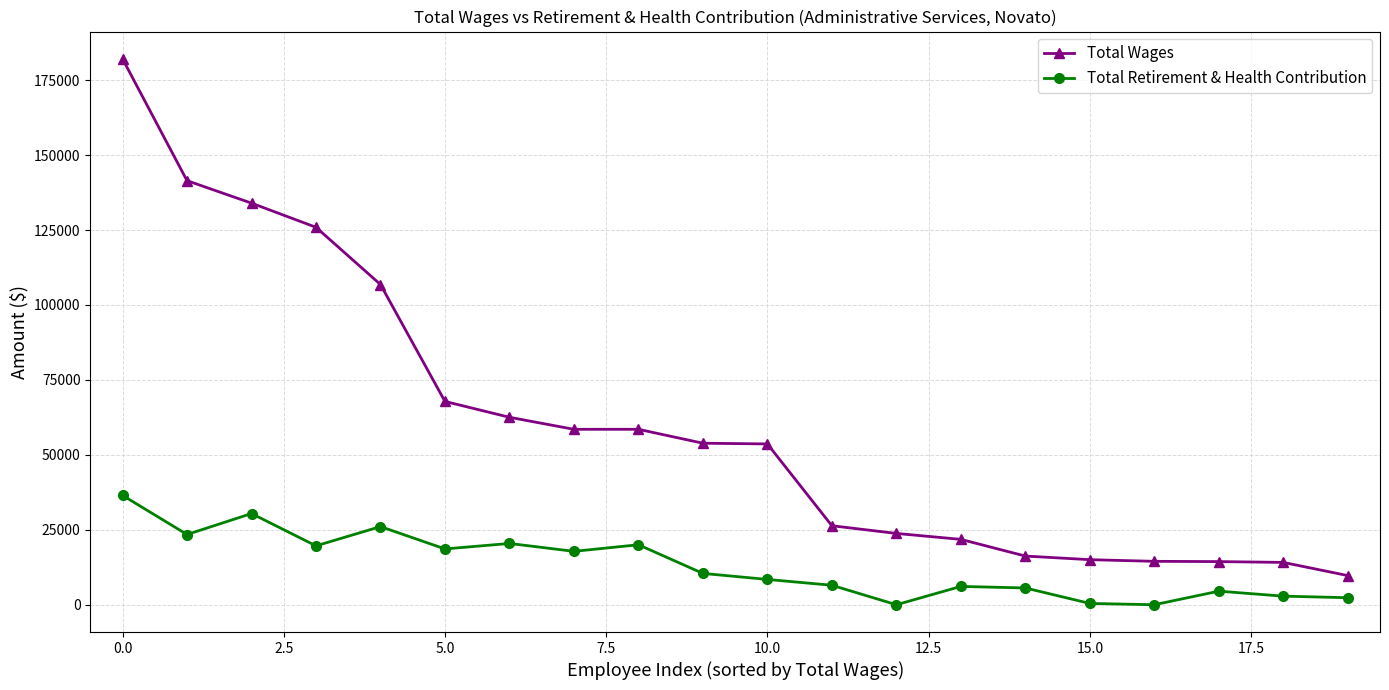

List the series in order of their peak value, lowest first.

Total Retirement & Health Contribution, Total Wages